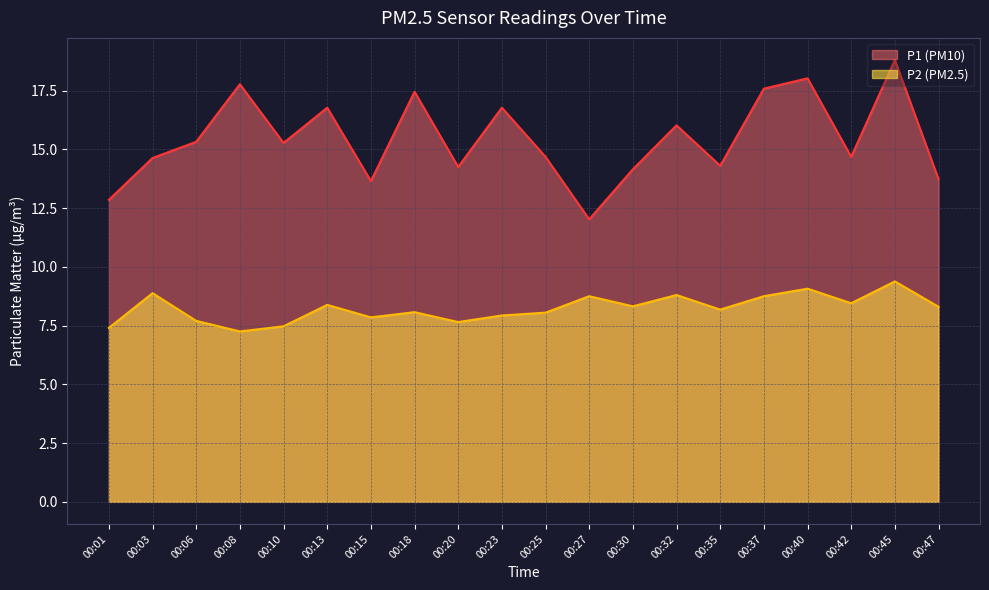

Where is the first local maximum for P1?

00:08